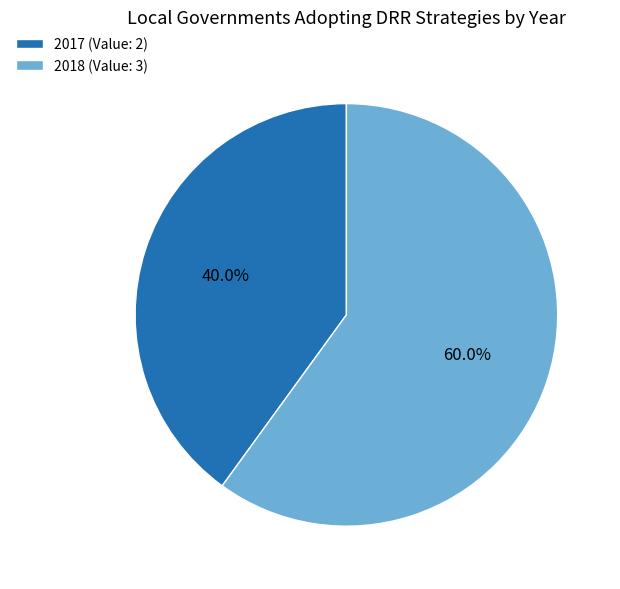

What is the total percentage of 2018 and 2017?

100.0%